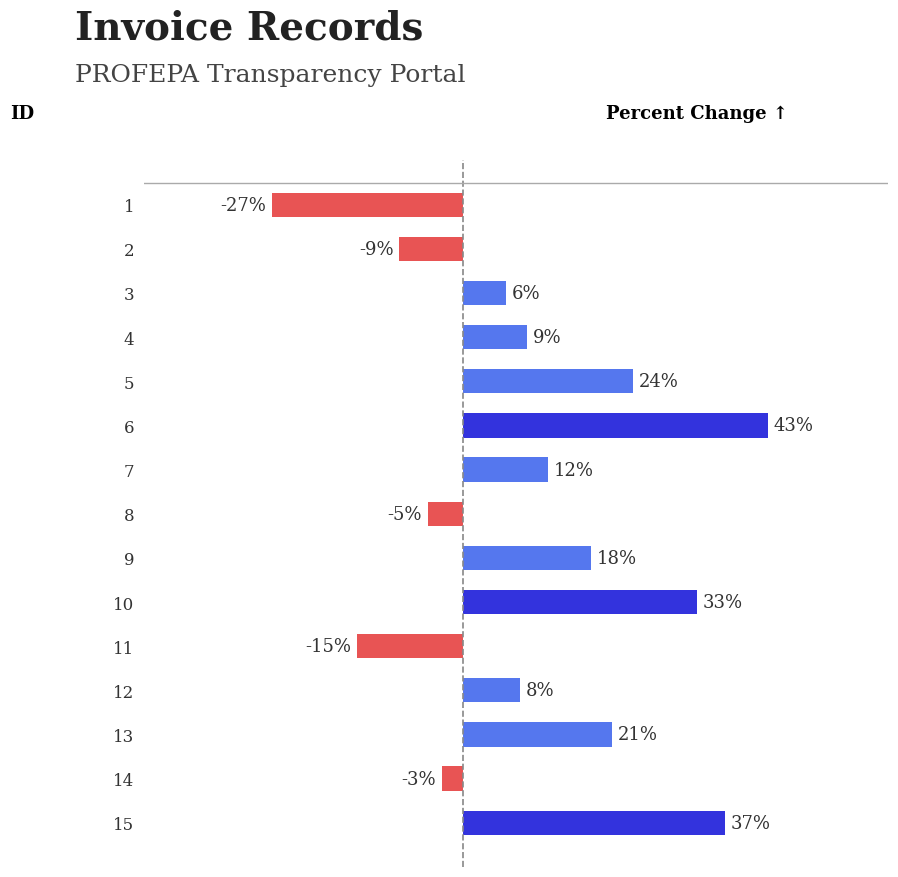

List the labels in order of value, largest first.

6, 15, 10, 5, 13, 9, 7, 4, 12, 3, 14, 8, 2, 11, 1